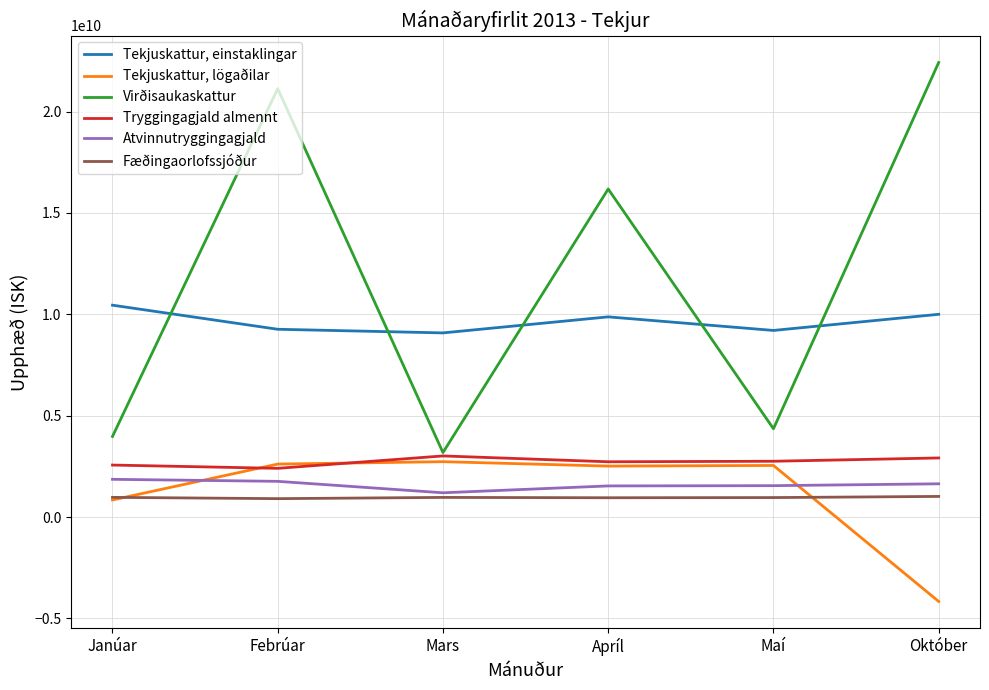

What is the sum of all Tekjuskattur, lögaðilar values?

7070673953